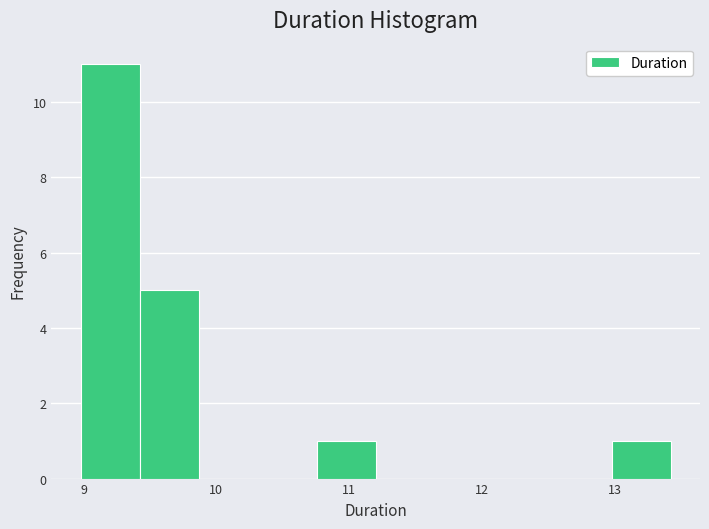

How tall is the bar that spans 9.4 to 9.9 on the x-axis? Neither the bar edges nor the heights are printed on the chart, so give them approximately, as read against the axes.

5